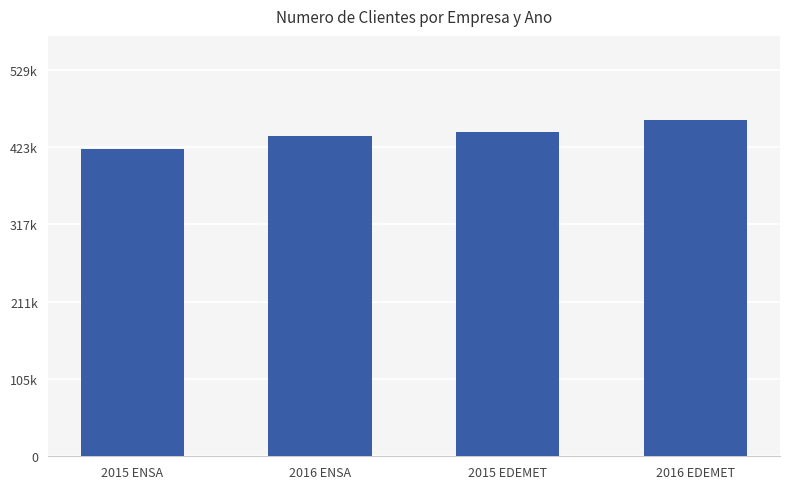

Rank the categories by value from highest to lowest.

2016 EDEMET, 2015 EDEMET, 2016 ENSA, 2015 ENSA